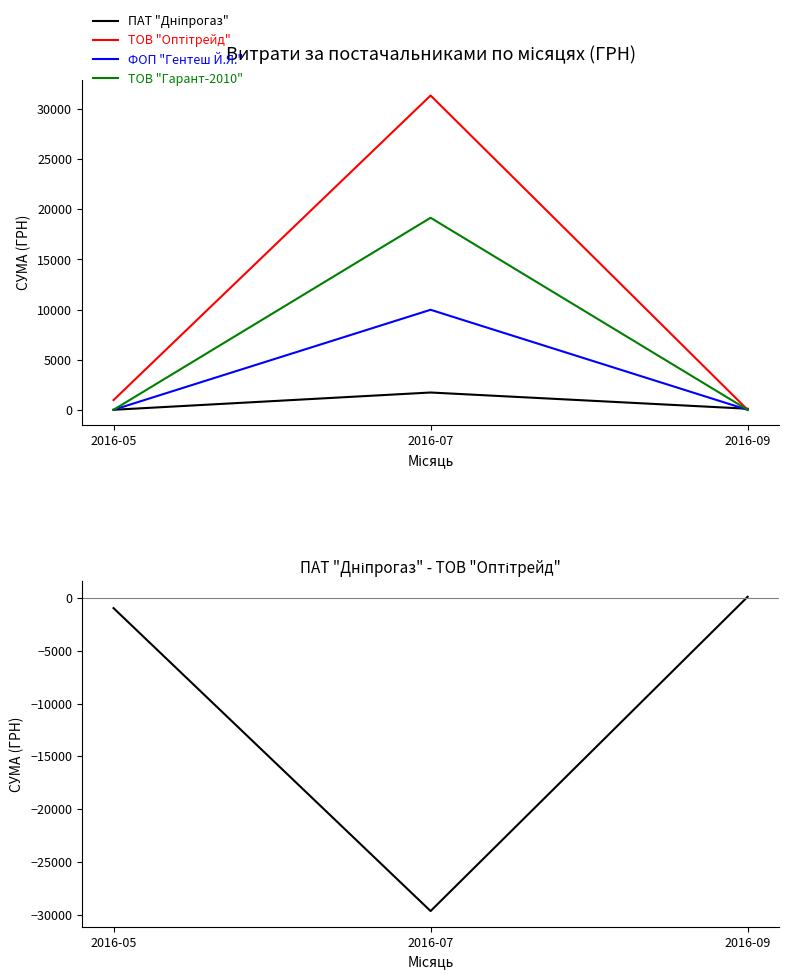

Reading left to right, list all the values displayed in this chart.

ПАТ "Дніпрогаз": 0.0	1724.6	104.5
ТОВ "Оптітрейд": 967.0	31368.0	0.0
ФОП "Гентеш Й.Я.": 0.0	9981.0	0.0
ТОВ "Гарант-2010": 0.0	19164.0	0.0
ПАТ "Дніпрогаз" - ТОВ "Оптітрейд": -967.0	-29643.4	104.5